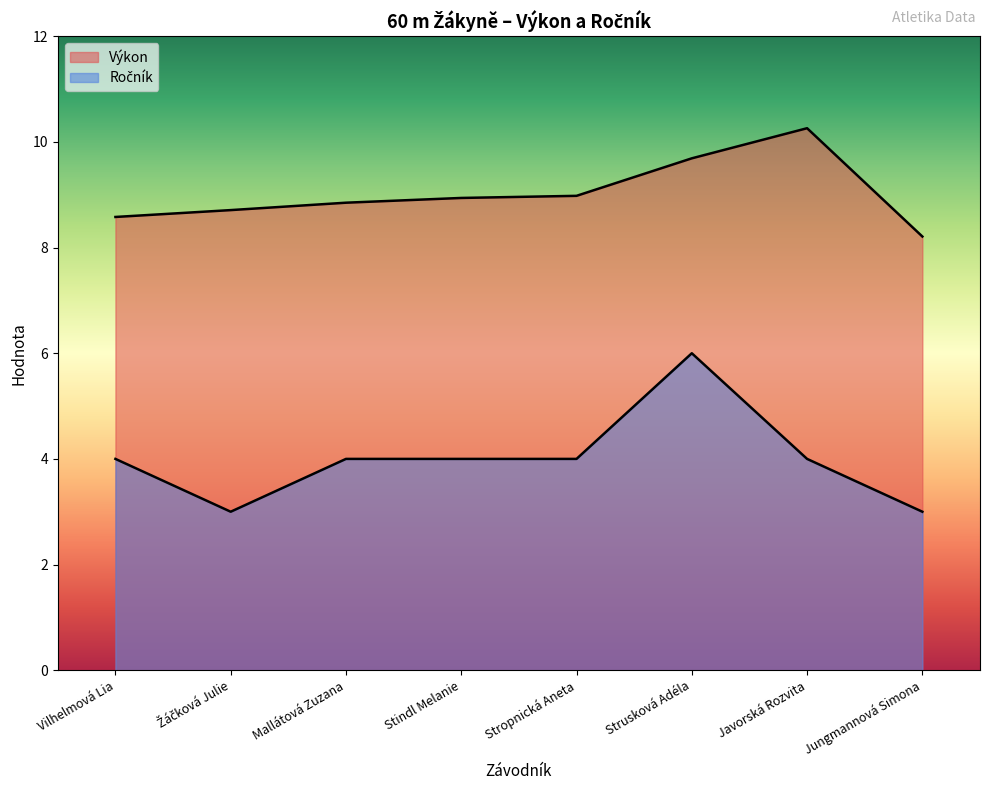

Count the number of categories in the chart.

8